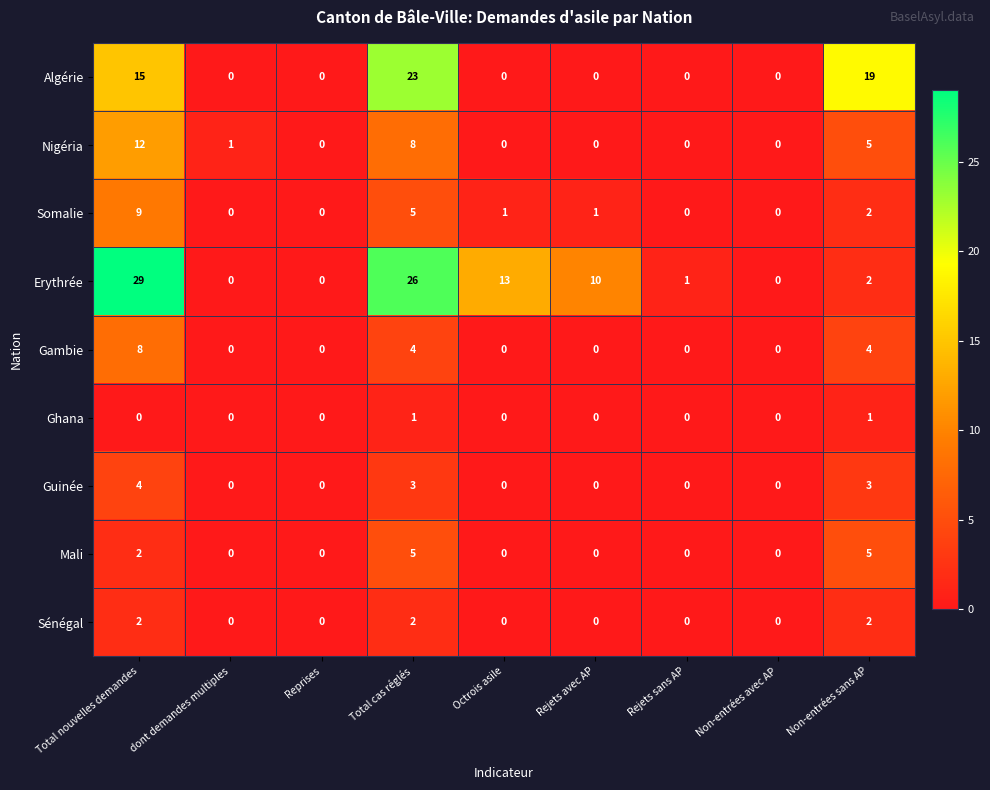

What is the difference between the second highest and second lowest values in the Somalie series?

5